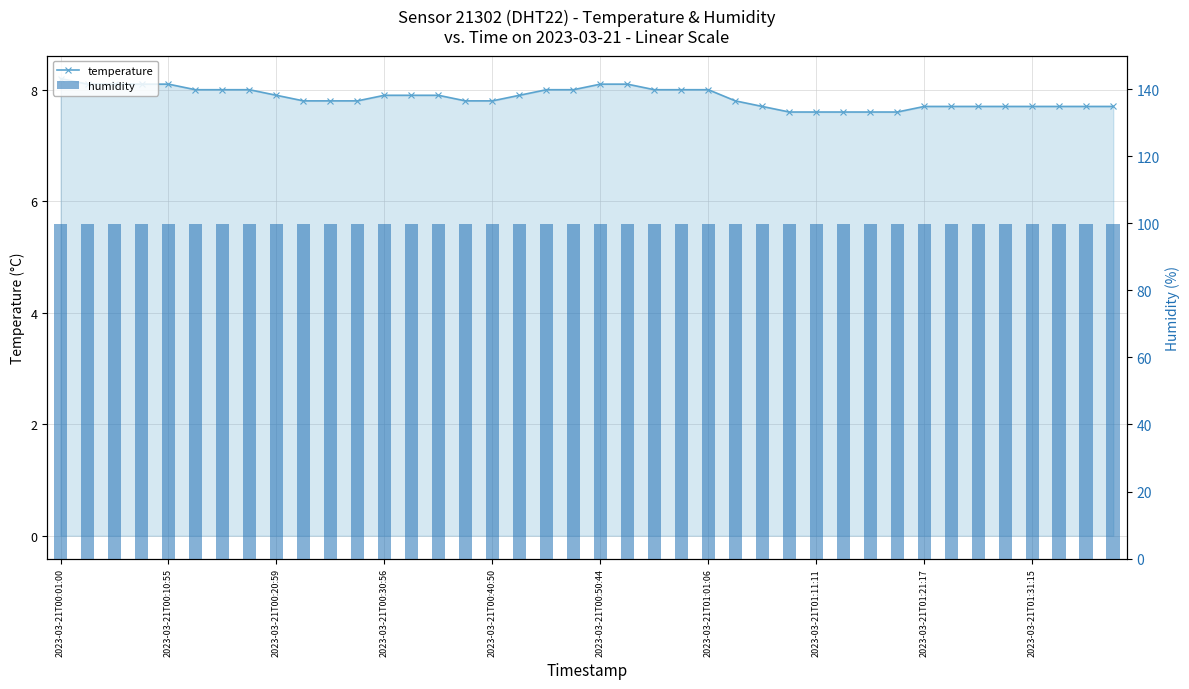

Which series has the widest spread of values?

temperature